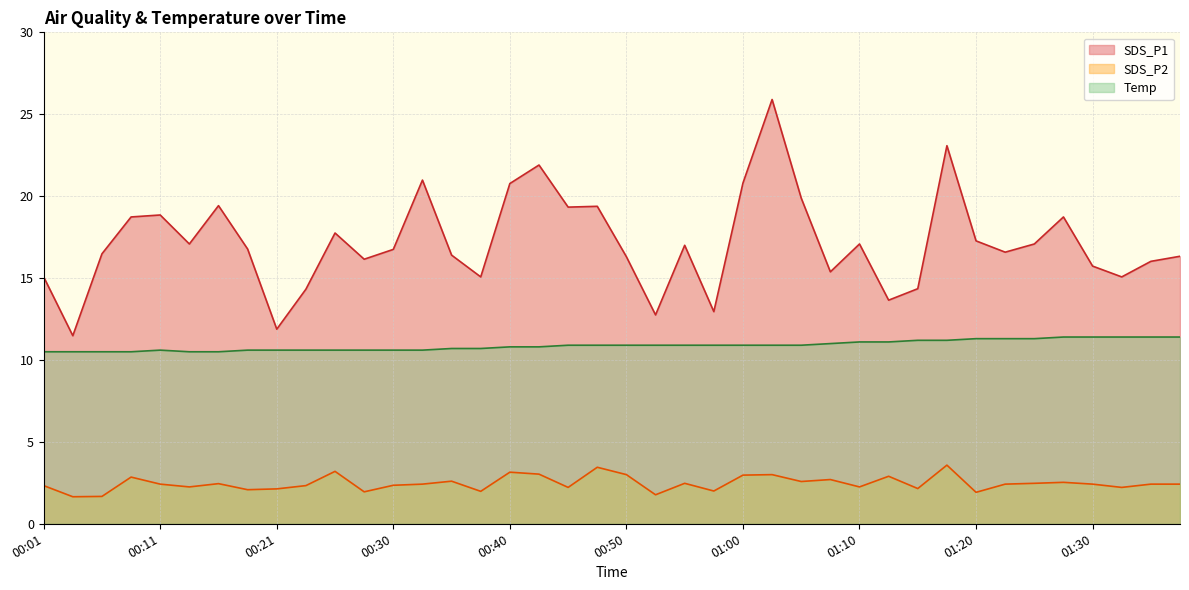

Which category has the highest value in the SDS_P2 series?

01:18